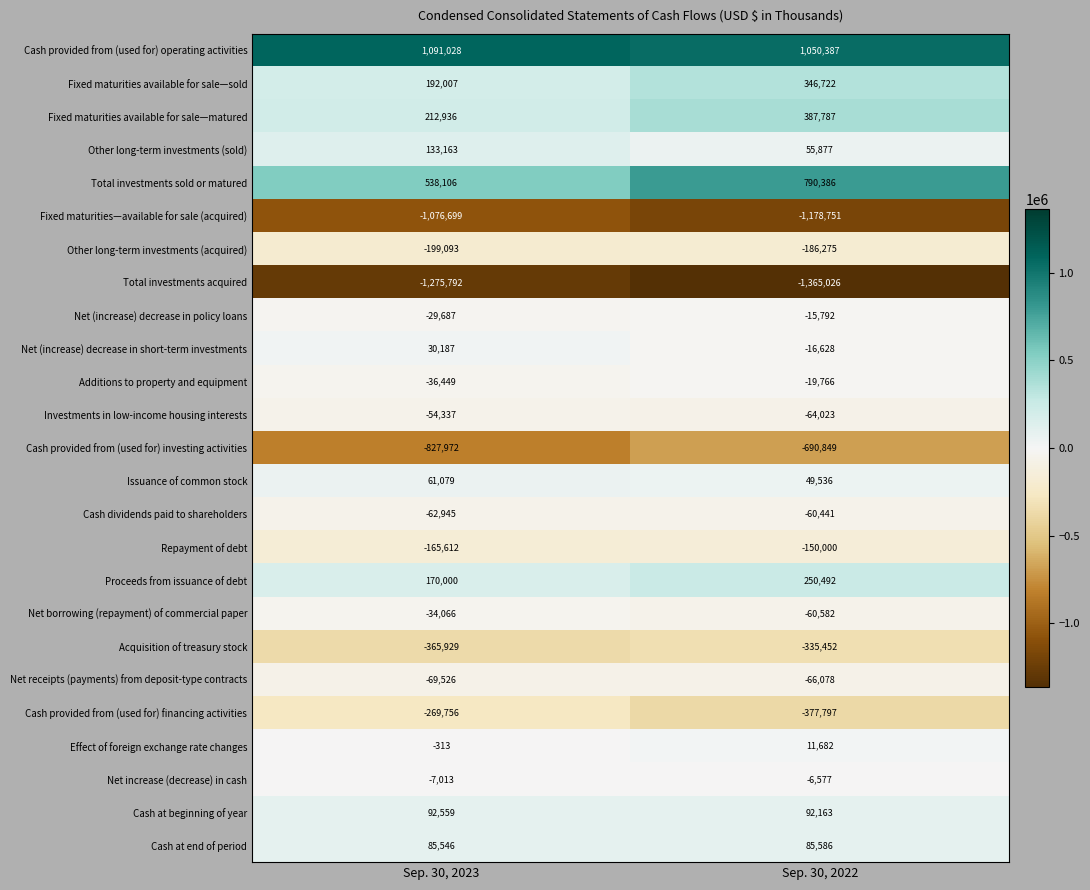

True or false: Cash at end of period has a value of 85546 at Sep. 30, 2023.

True